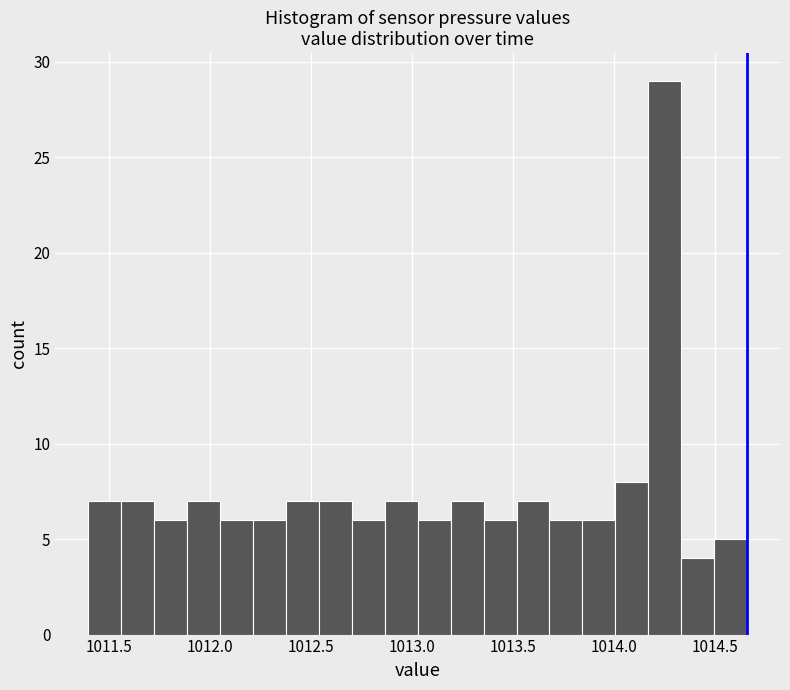

Read against the x-axis, roughly where is the centre of the tallest bar?

1014.25